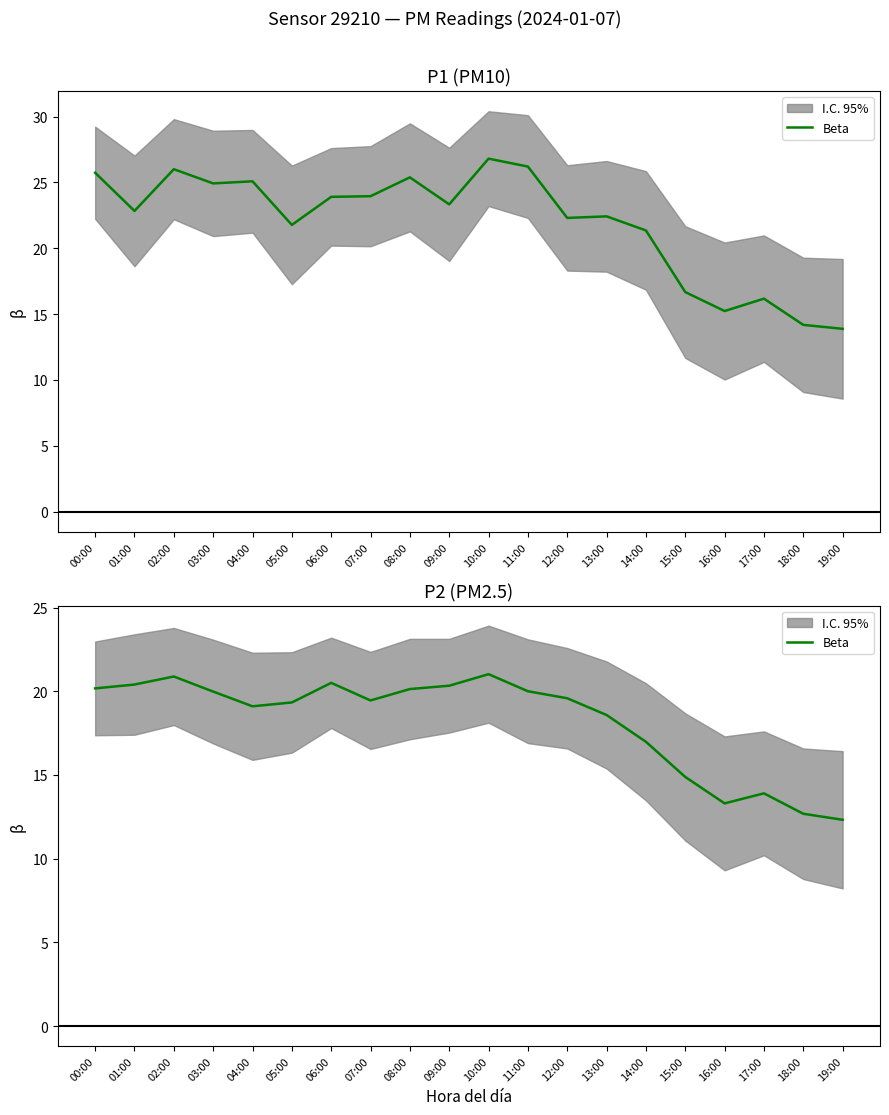

How many points are higher than both their immediate neighbors (excluding endpoints)?

4